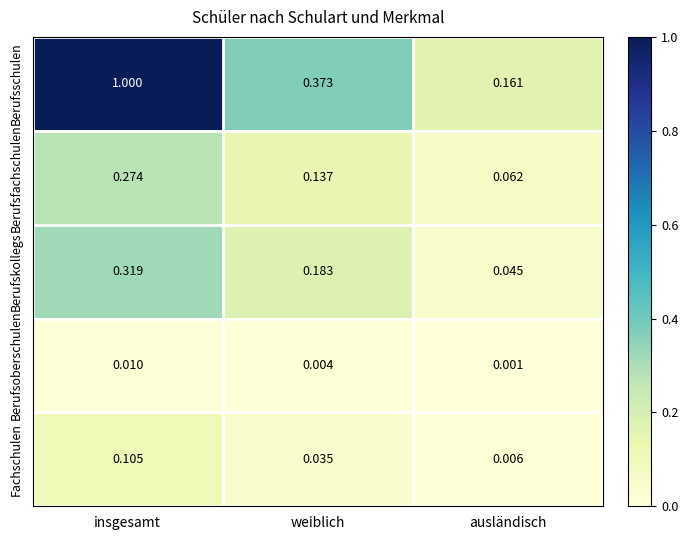

At which label is Berufsfachschulen closest to 0?

ausländisch